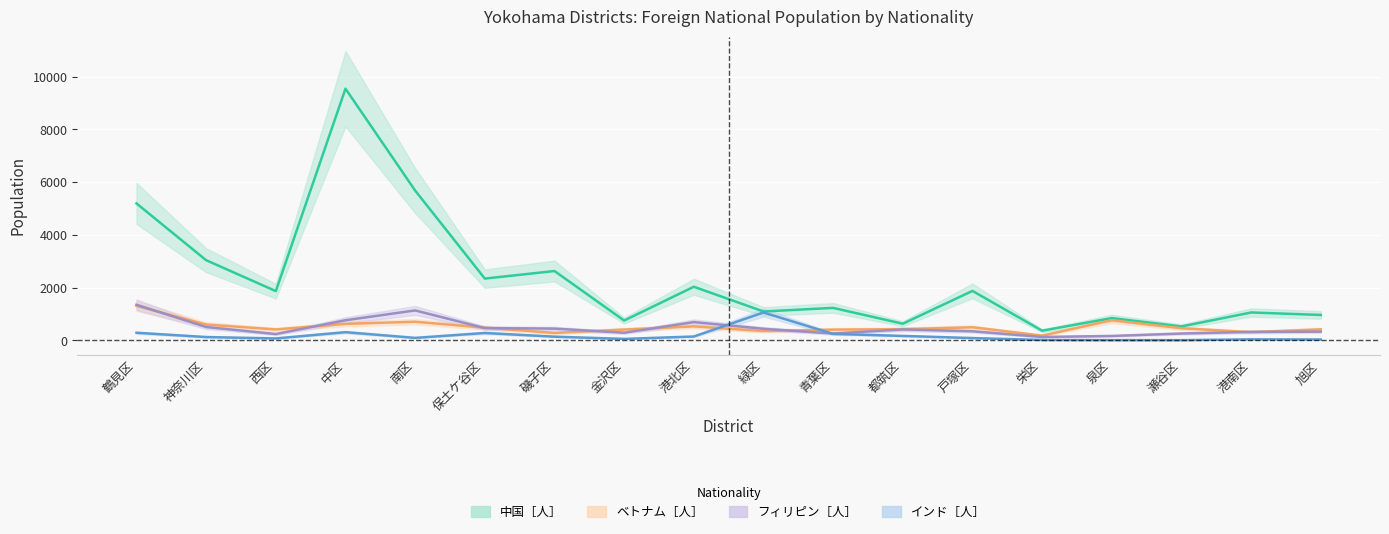

What are all the series names shown in the legend?

中国［人］, ベトナム［人］, フィリピン［人］, インド［人］